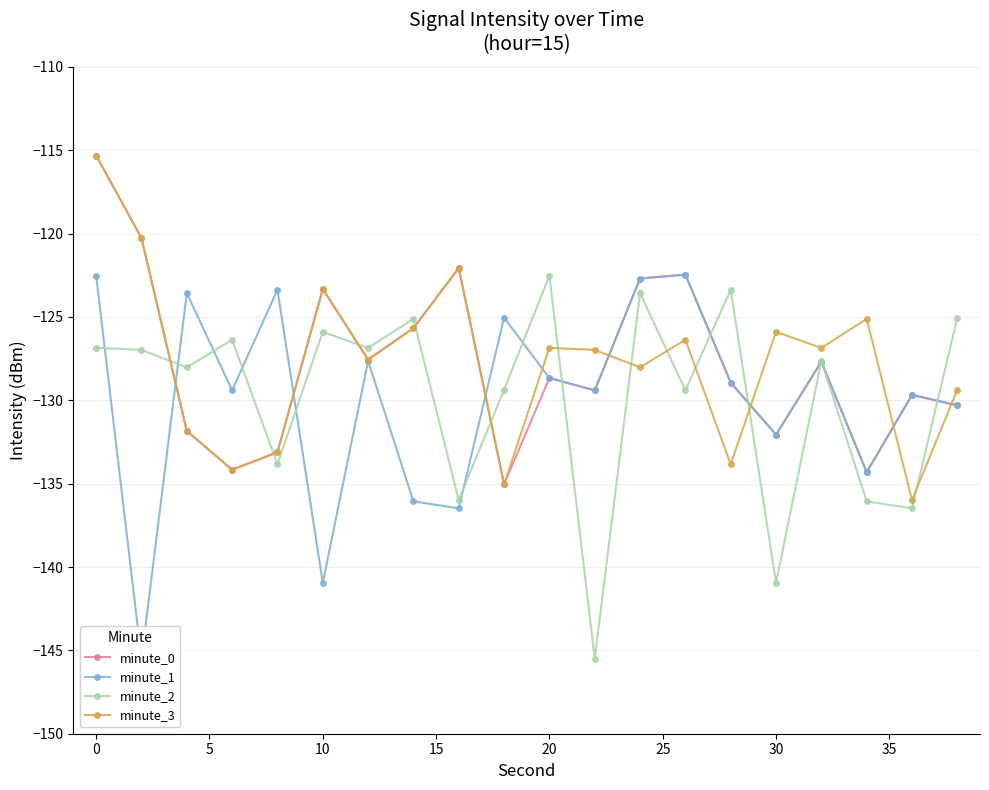

Which series has the largest total across all categories?

minute_3